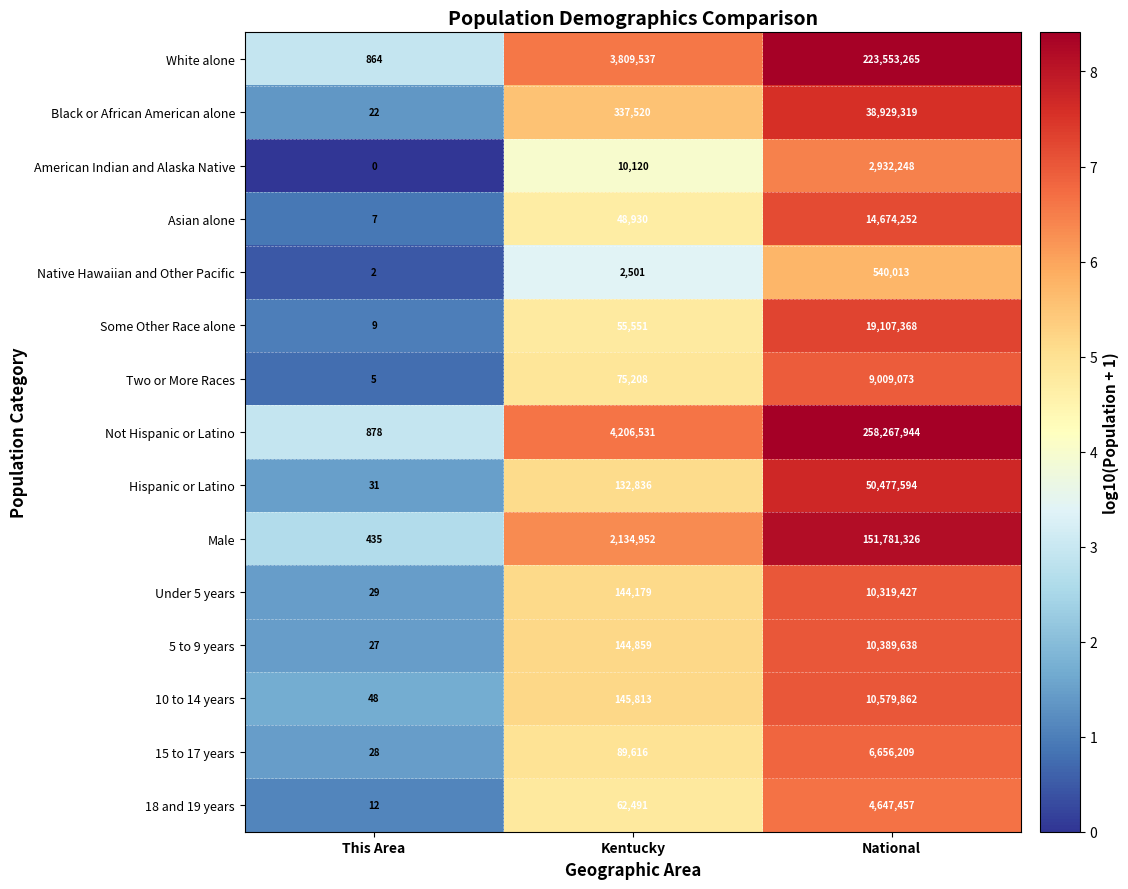

What is the sum of the 15 to 17 years values at National and Kentucky?

6745825